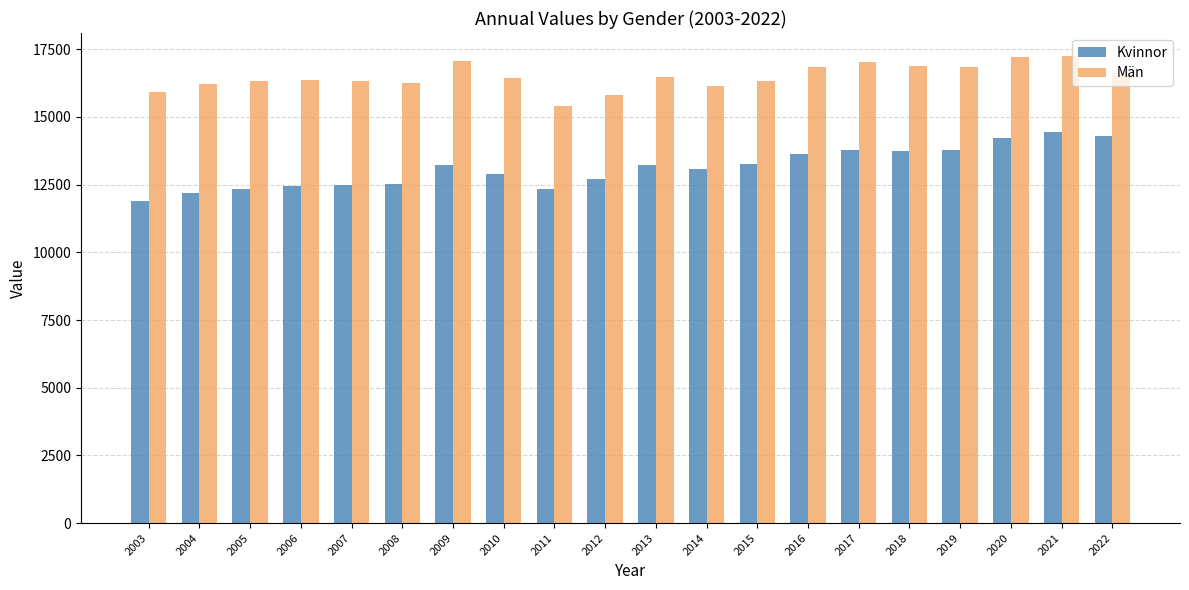

What is the approximate value of Män at 2007?

16320